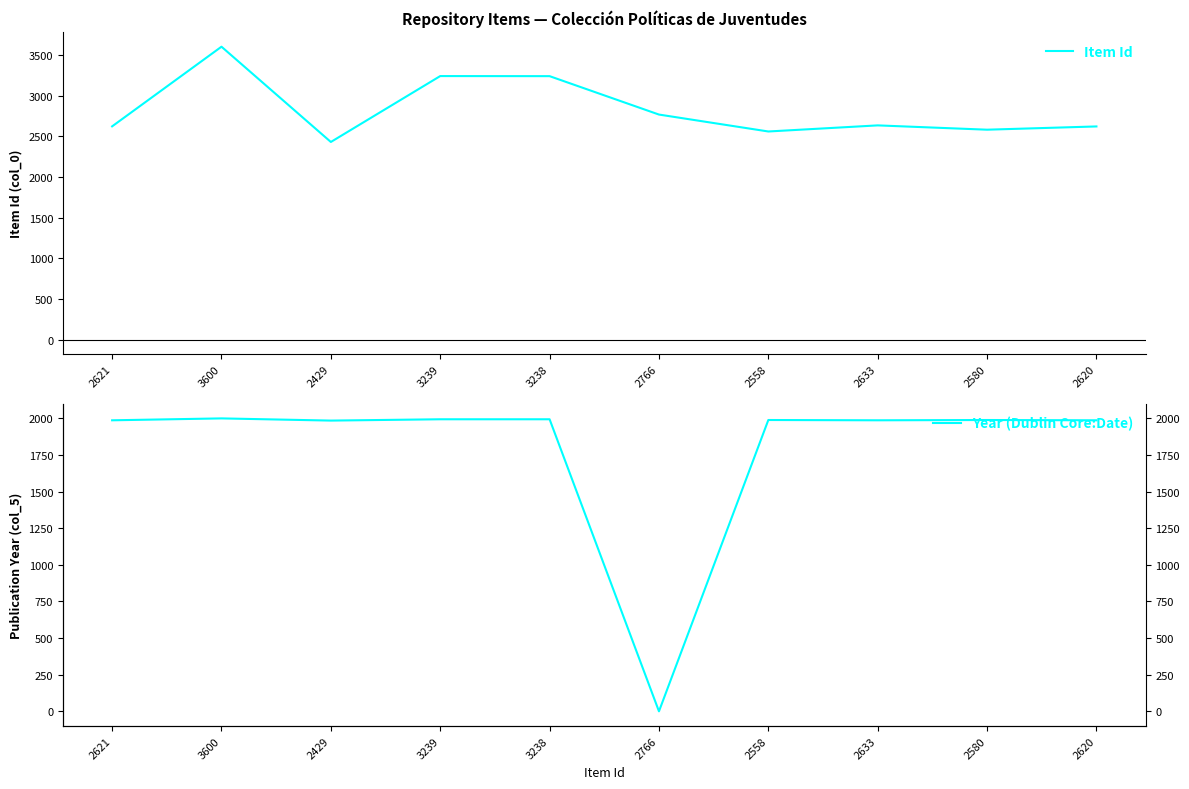

Rank the series at 2766 from highest to lowest value.

Item Id, Year (Dublin Core:Date)